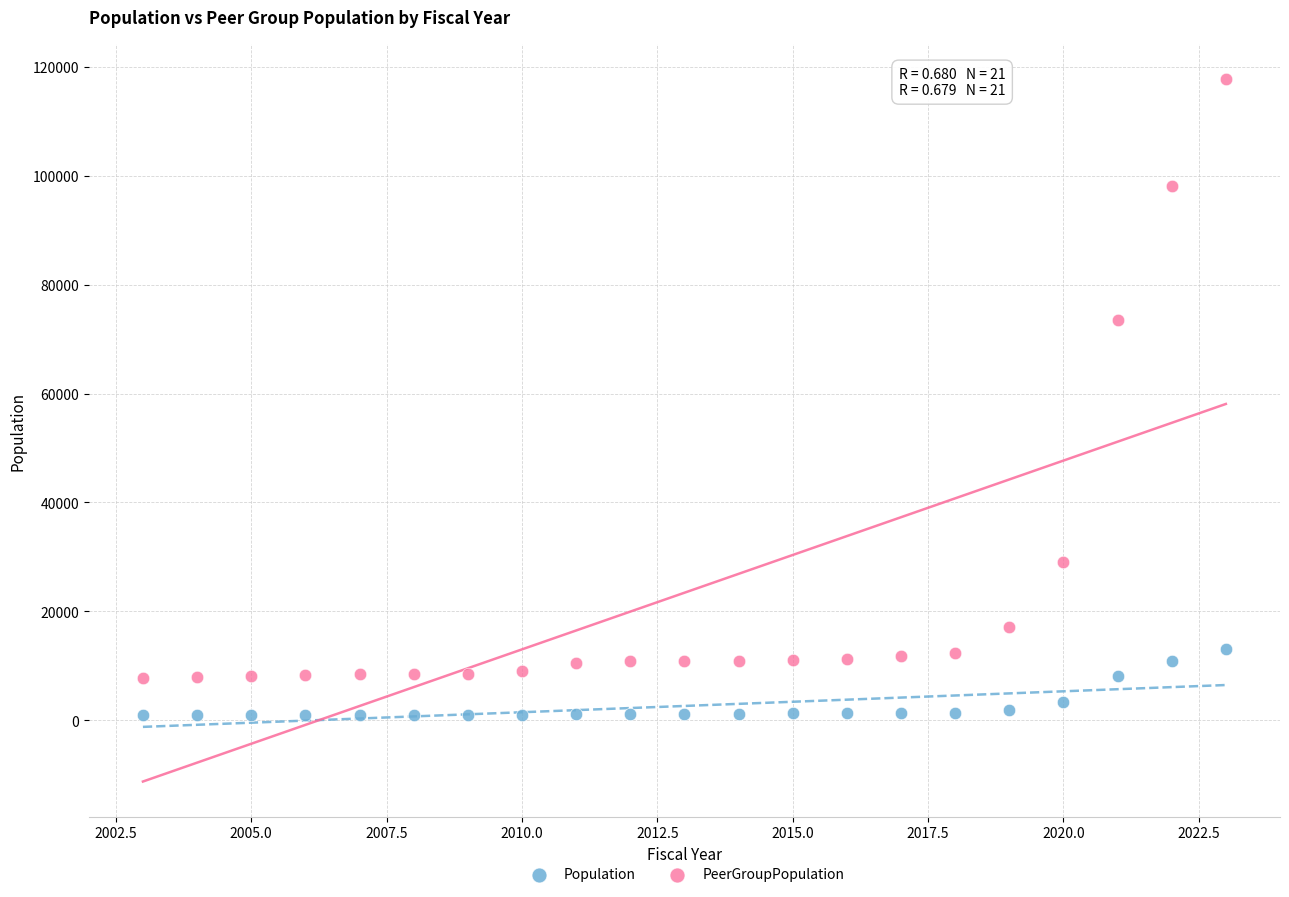

What are all the series names shown in the legend?

Population, PeerGroupPopulation